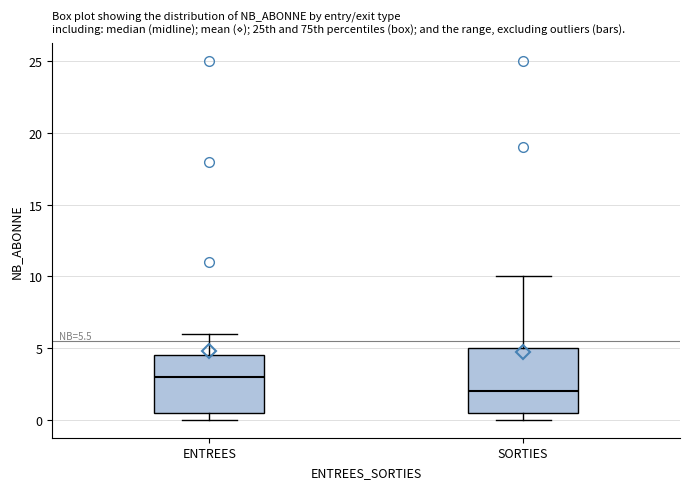

Comparing the boxes themselves (not the whiskers), which one is the tallest?

SORTIES